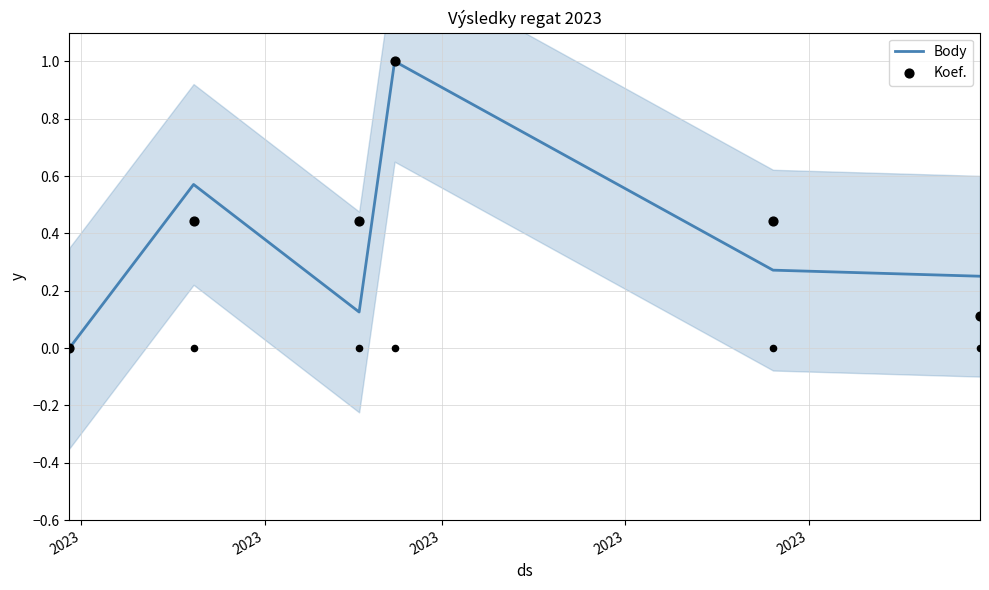

What are all the series names shown in the legend?

Body, Koef.